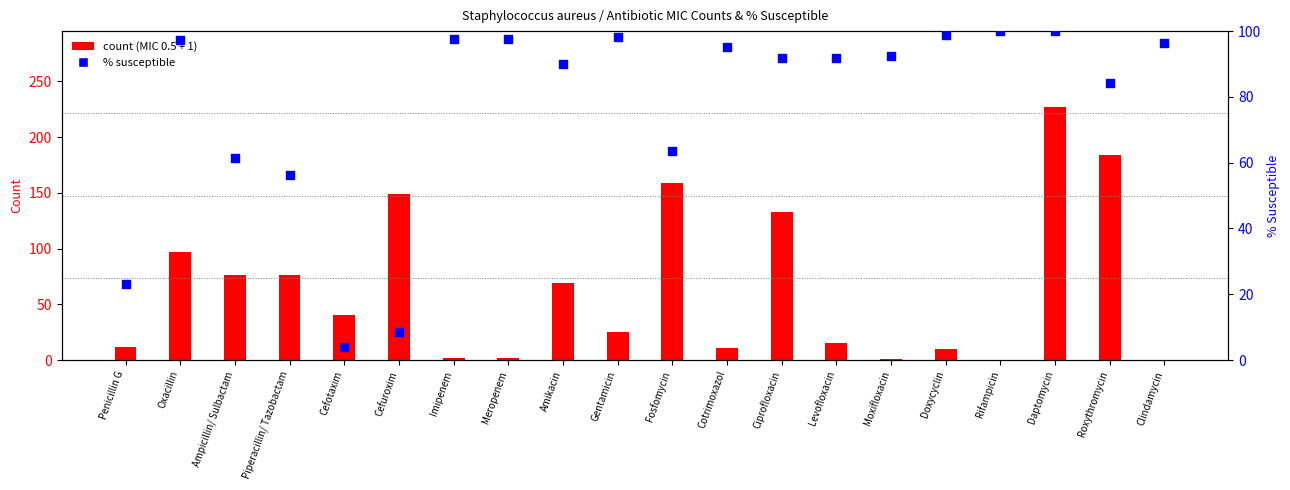

Which series has the largest total across all categories?

% susceptible